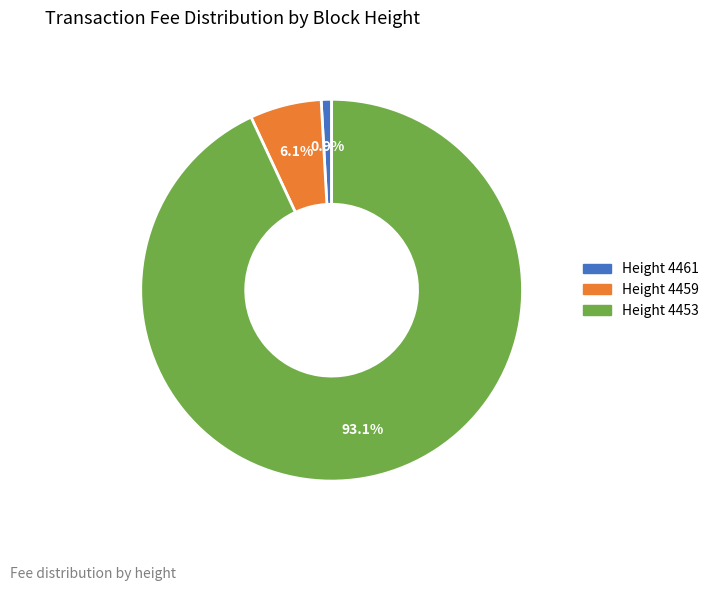

Does any single category account for the majority?

Yes